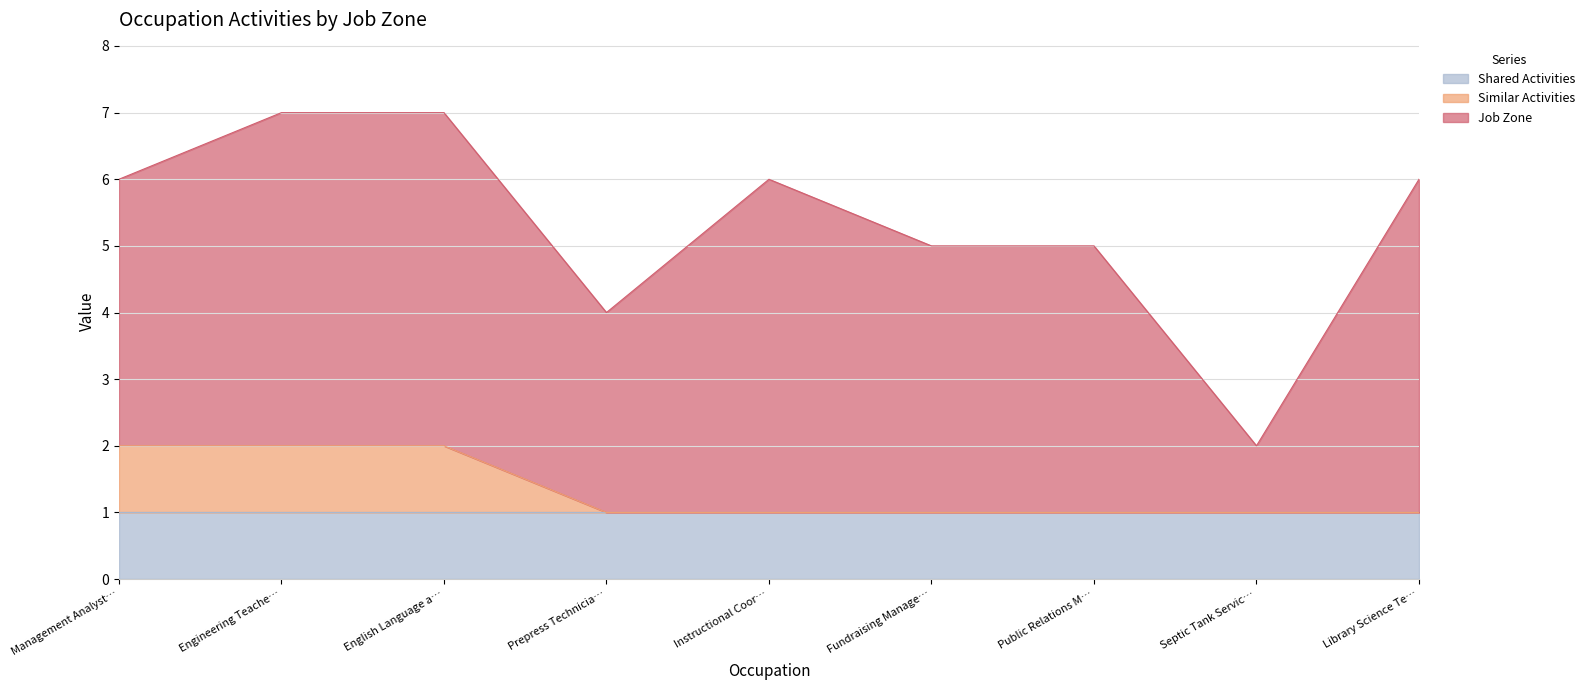

Between Public Relations Managers and English Language and Literature Teachers, which is larger?

Public Relations Managers